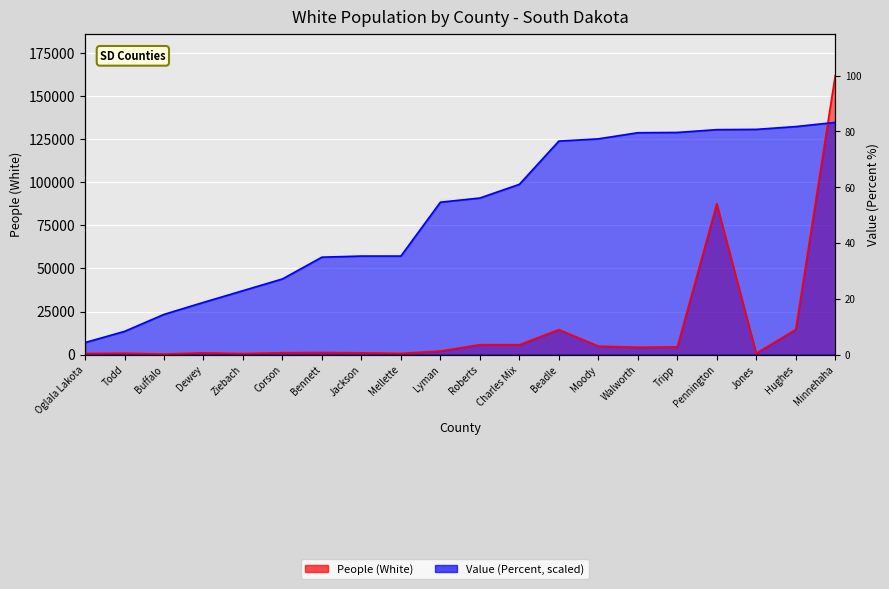

What is the spread (max minus min) of values at Minnehaha?

27230.4